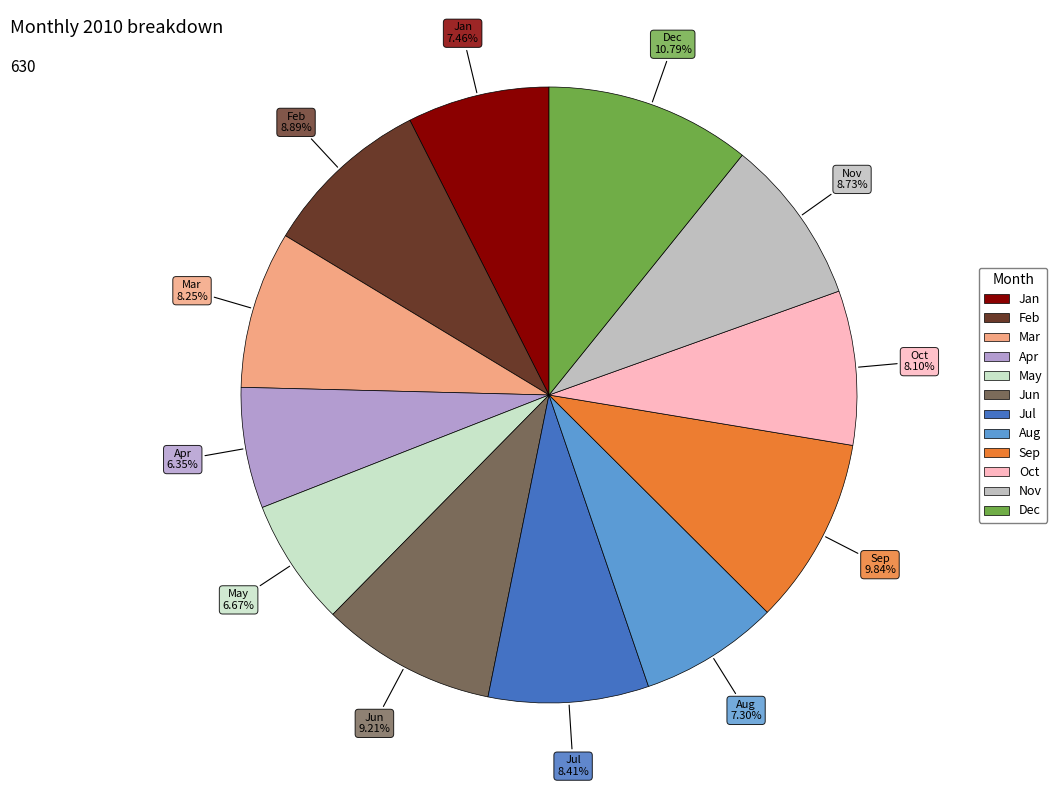

Is the sum of Oct and Sep greater than half?

No